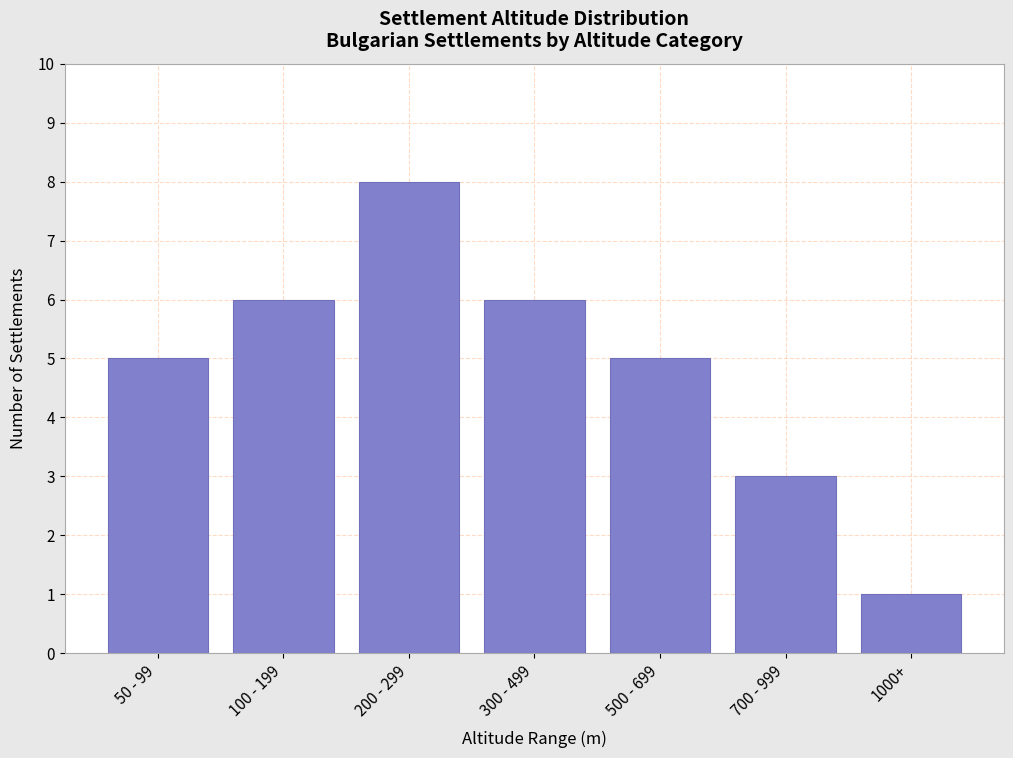

Reading left to right, extract all data points from this chart.

5	6	8	6	5	3	1